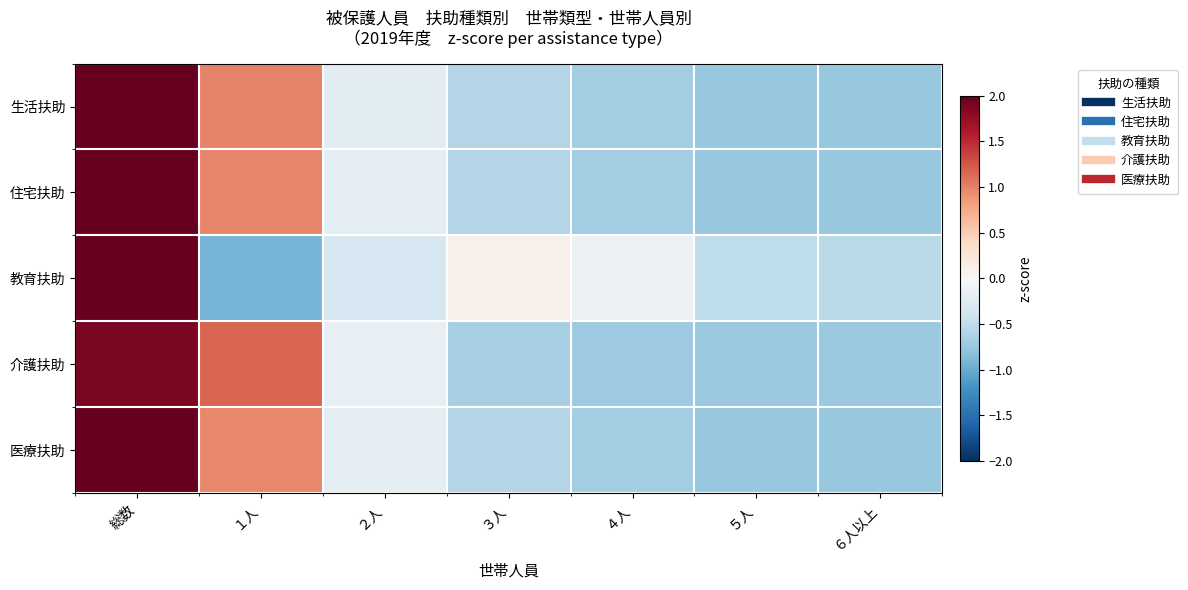

What is the spread (max minus min) of values at 総数?

0.5